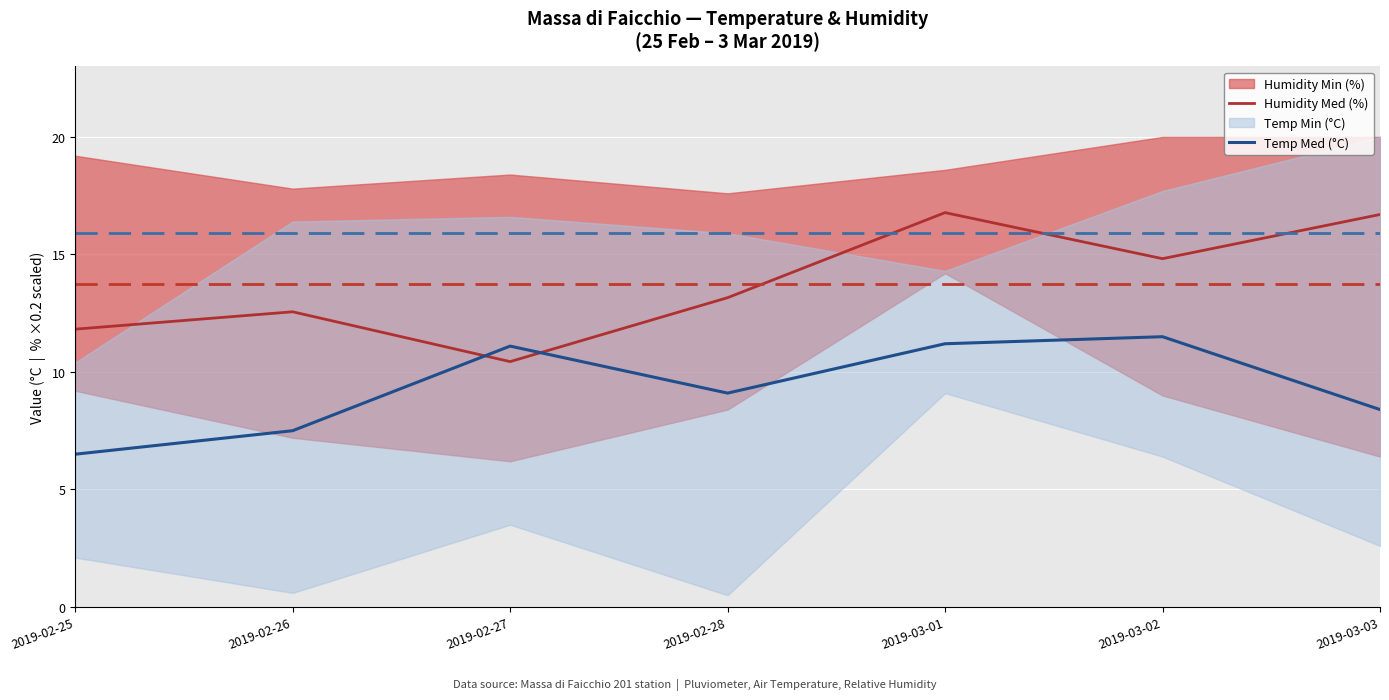

Reading left to right, transcribe all the data shown in this chart.

Temp Max (°C): 10.4	16.4	16.6	15.9	14.3	17.7	20.0
Temp Med (°C): 6.5	7.5	11.1	9.1	11.2	11.5	8.4
Humidity Max (%): 19.2	17.8	18.4	17.6	18.6	20.0	20.0
Humidity Med (%): 11.8	12.6	10.4	13.2	16.8	14.8	16.7